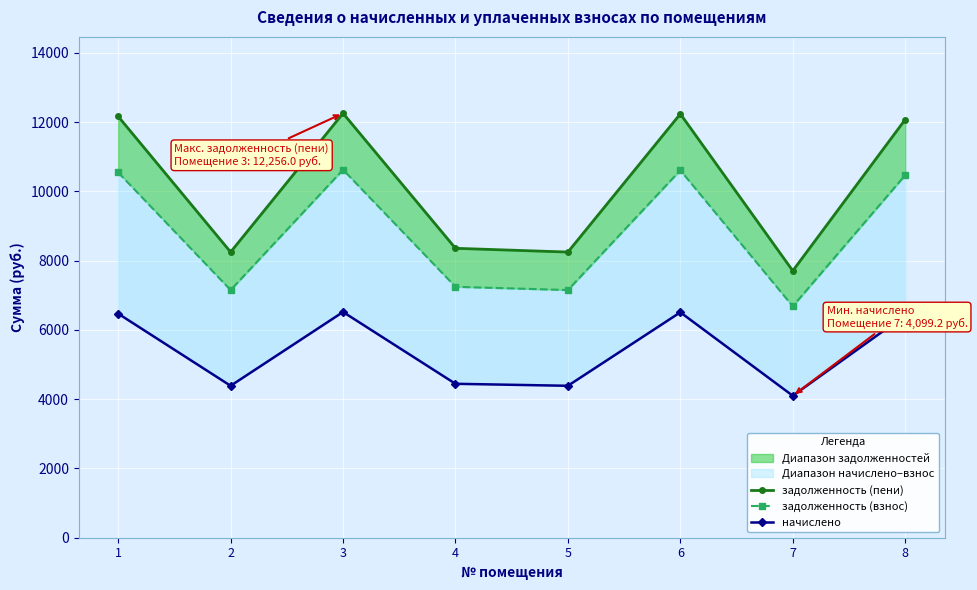

How many interior local peaks does the задолженность (пени) series have?

2